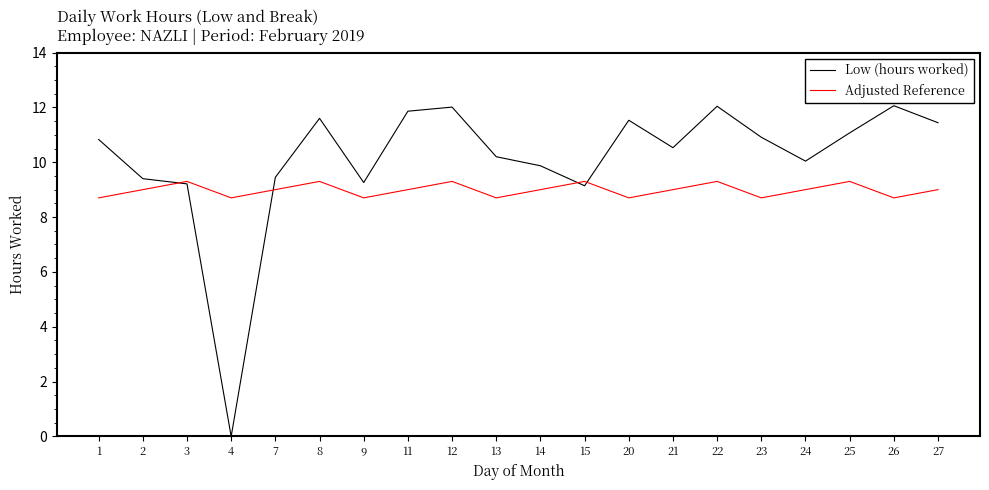

Rank the series by their average value, from lowest to highest.

Adjusted Reference, Low (hours worked)